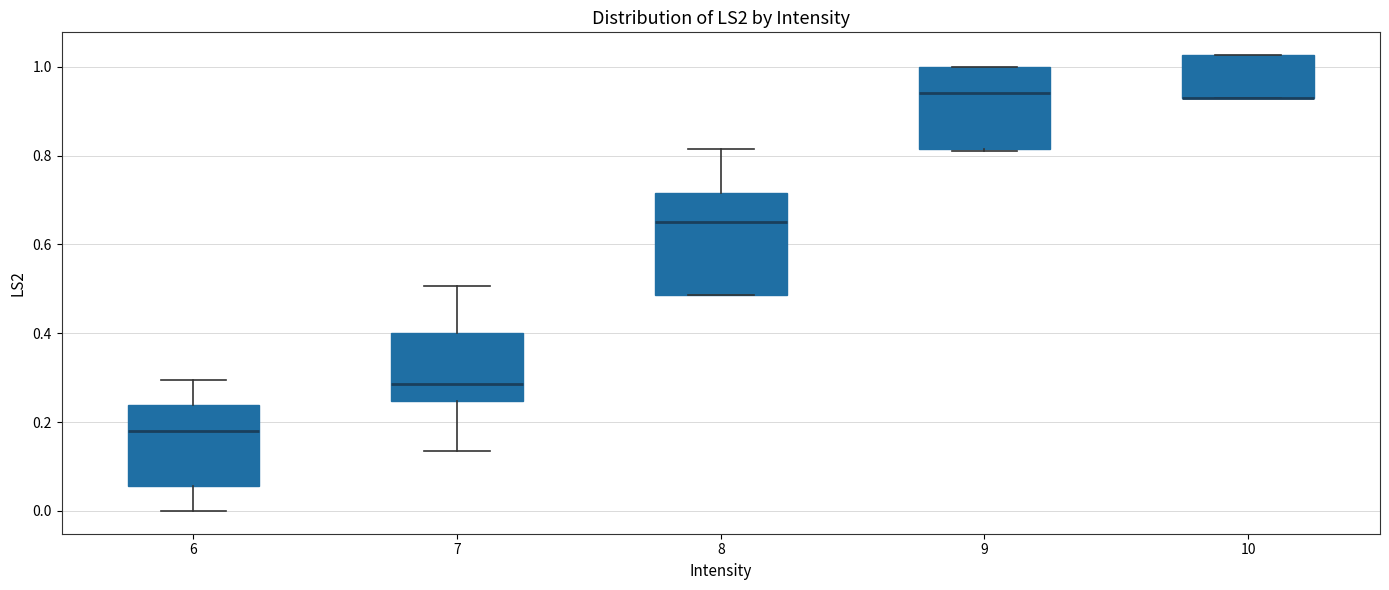

Which box is the tallest, from its lower edge to its upper edge?

8